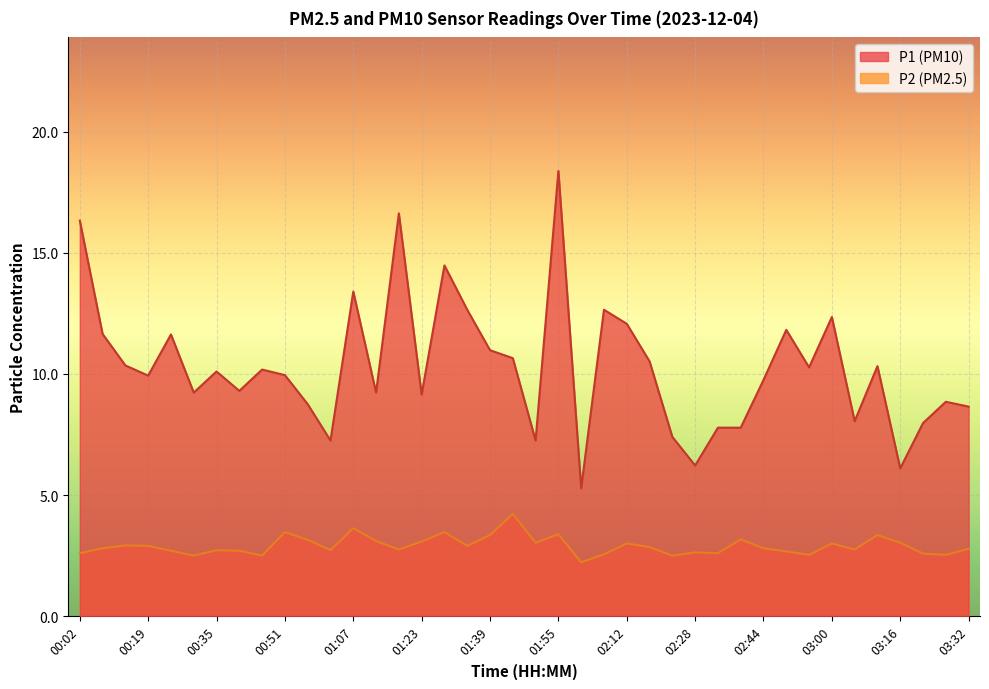

What is the label of the 17th point from the left?

01:29